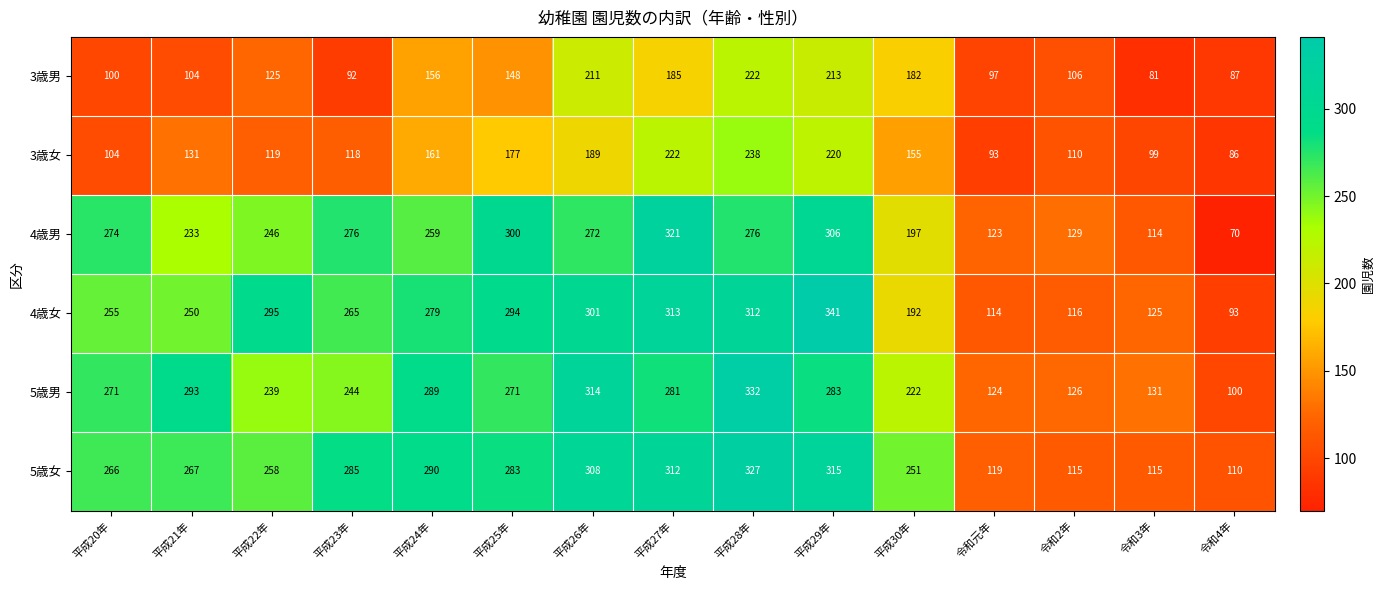

Which series has the largest total across all categories?

5歳女